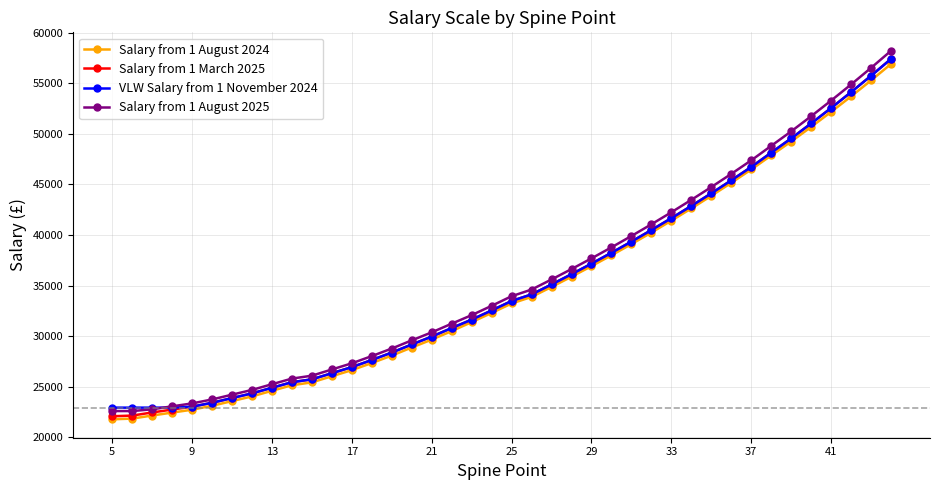

What is the maximum value for Salary from 1 August 2024?

56921